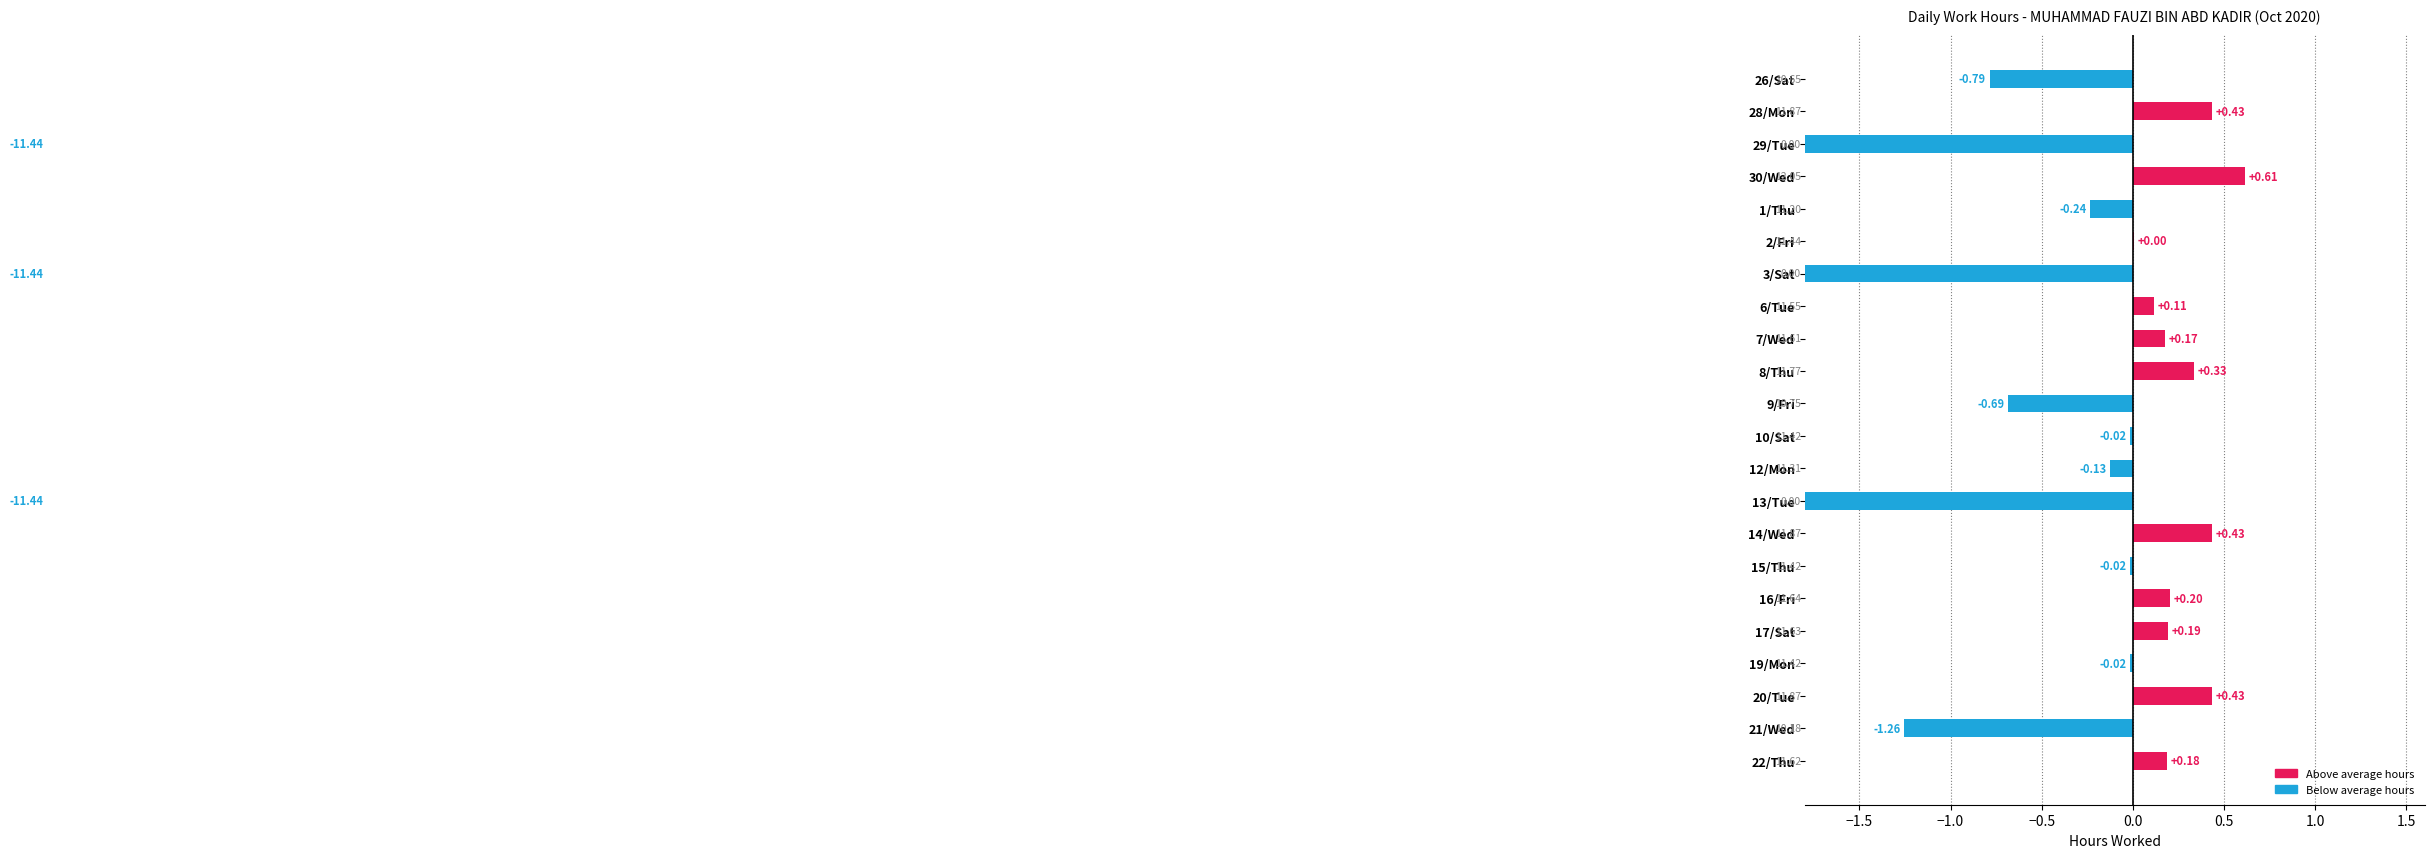

The chart shows a value of 0.2 at 16/Fri. True or false?

True